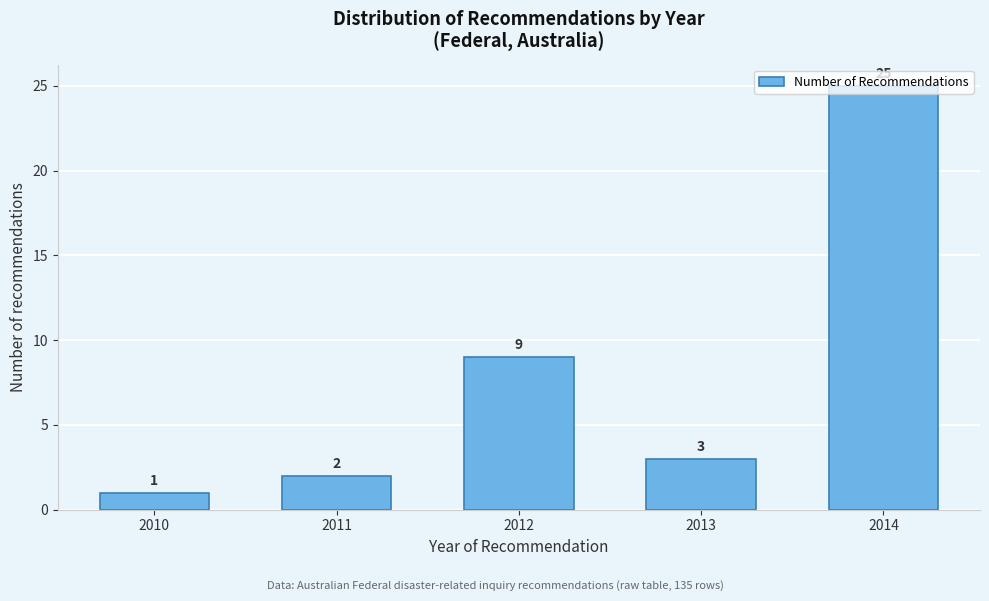

True or false: the data shows 25 at 2014.

True